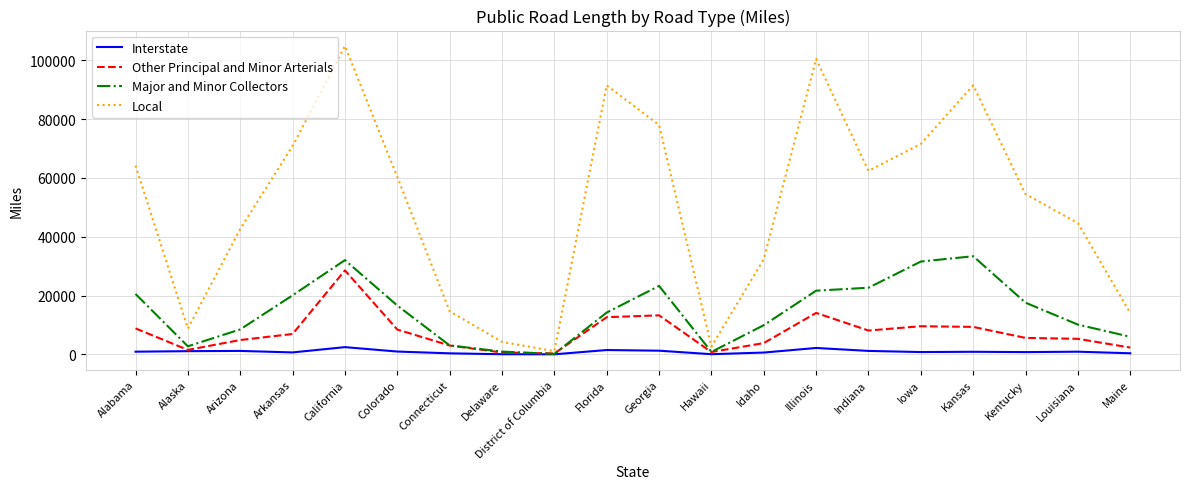

What is the difference between the highest and lowest values at Hawaii?

2573